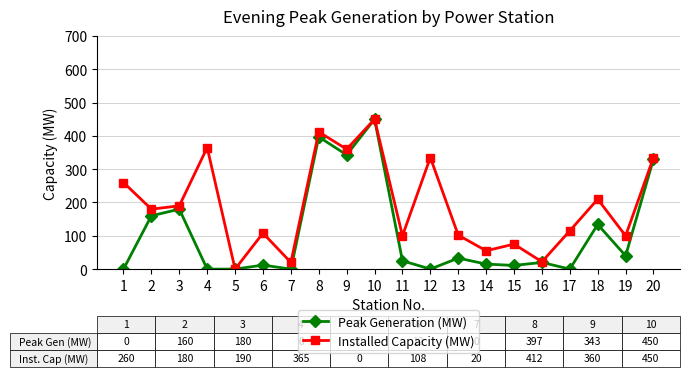

At which category does Peak Generation (MW) reach its first local peak?

3